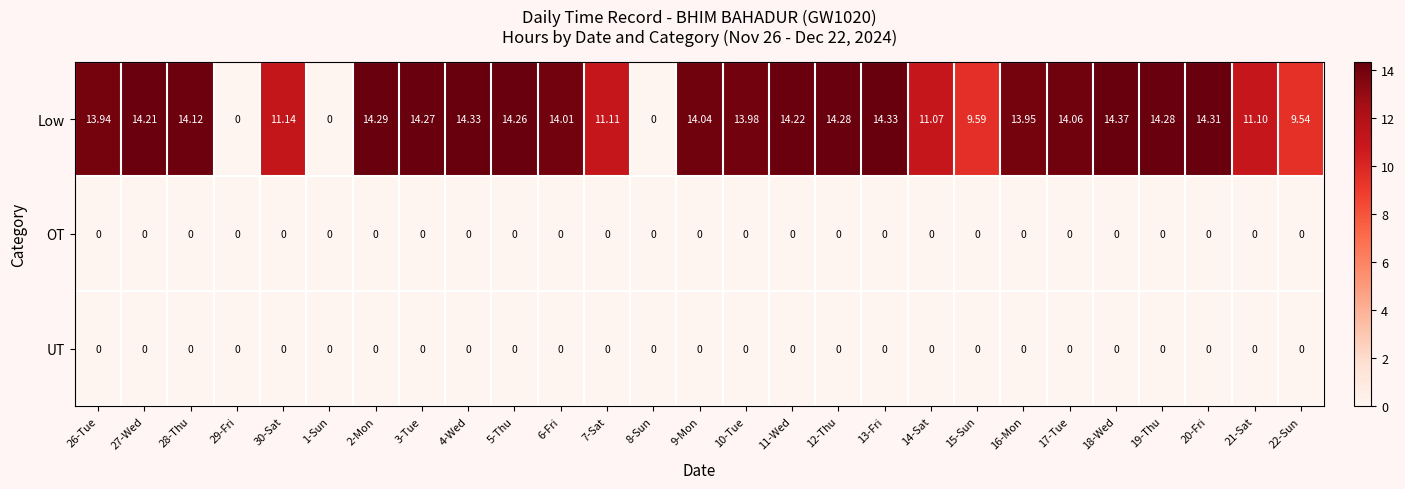

At which category is the sum across all series the highest?

18-Wed